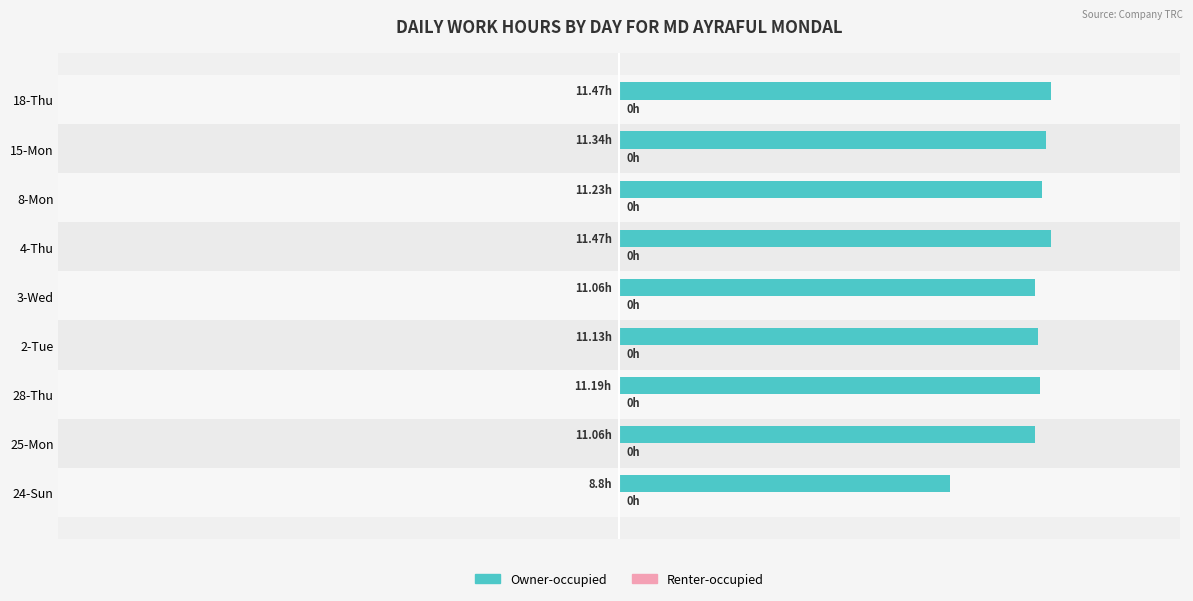

Does the chart contain any negative values?

No